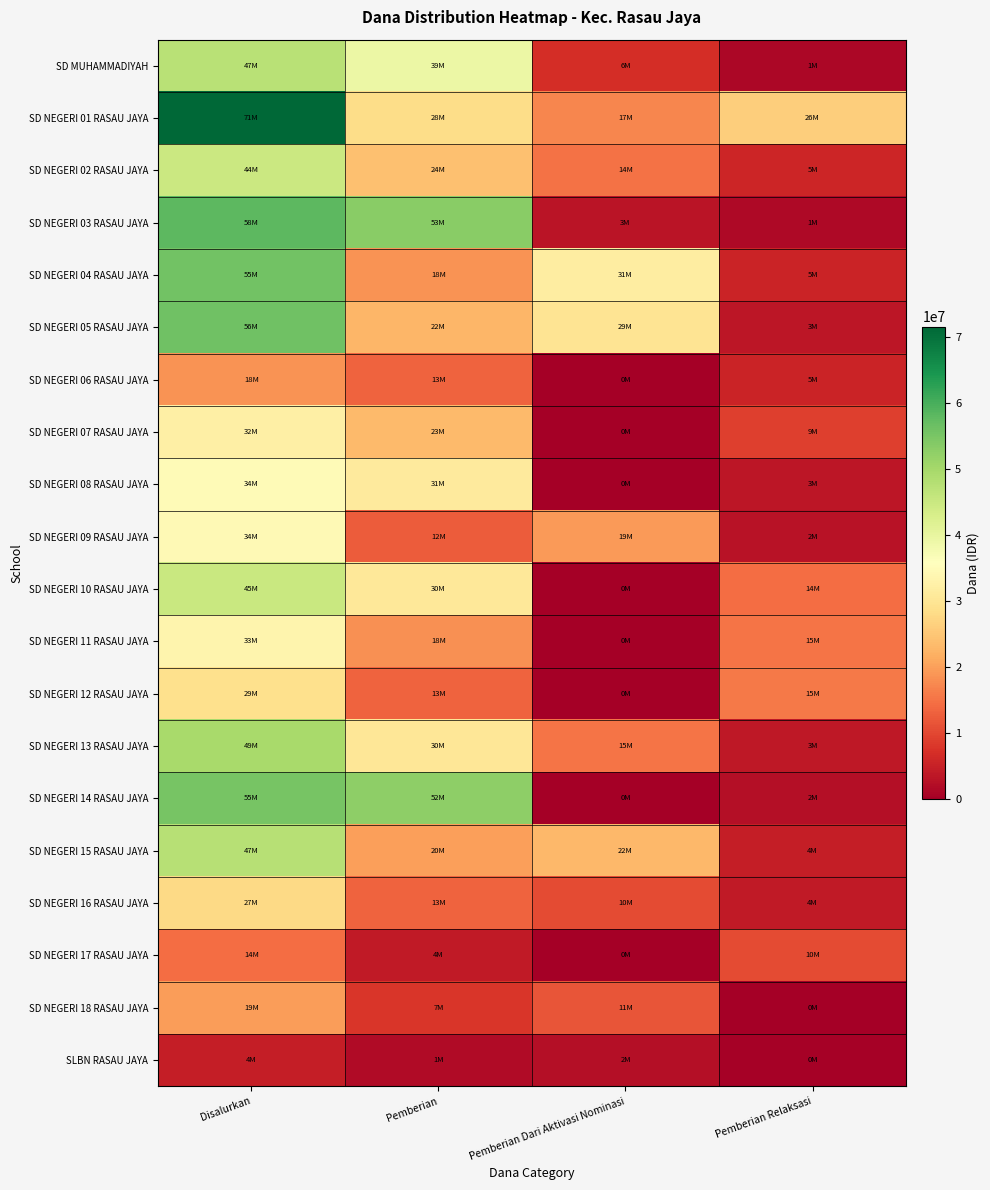

Reading right to left, list all the values displayed in this chart.

SD MUHAMMADIYAH: Pemberian Relaksasi=1350000	Pemberian Dari Aktivasi Nominasi=6750000	Pemberian=39375000	Disalurkan=47475000
SD NEGERI 01 RASAU JAYA: Pemberian Relaksasi=26100000	Pemberian Dari Aktivasi Nominasi=17100000	Pemberian=28350000	Disalurkan=71550000
SD NEGERI 02 RASAU JAYA: Pemberian Relaksasi=5625000	Pemberian Dari Aktivasi Nominasi=14850000	Pemberian=24300000	Disalurkan=44775000
SD NEGERI 03 RASAU JAYA: Pemberian Relaksasi=1575000	Pemberian Dari Aktivasi Nominasi=3150000	Pemberian=53325000	Disalurkan=58050000
SD NEGERI 04 RASAU JAYA: Pemberian Relaksasi=5400000	Pemberian Dari Aktivasi Nominasi=31725000	Pemberian=18675000	Disalurkan=55800000
SD NEGERI 05 RASAU JAYA: Pemberian Relaksasi=3600000	Pemberian Dari Aktivasi Nominasi=29700000	Pemberian=22725000	Disalurkan=56025000
SD NEGERI 06 RASAU JAYA: Pemberian Relaksasi=5400000	Pemberian Dari Aktivasi Nominasi=0	Pemberian=13275000	Disalurkan=18675000
SD NEGERI 07 RASAU JAYA: Pemberian Relaksasi=9000000	Pemberian Dari Aktivasi Nominasi=0	Pemberian=23400000	Disalurkan=32400000
SD NEGERI 08 RASAU JAYA: Pemberian Relaksasi=3600000	Pemberian Dari Aktivasi Nominasi=0	Pemberian=31275000	Disalurkan=34875000
SD NEGERI 09 RASAU JAYA: Pemberian Relaksasi=2925000	Pemberian Dari Aktivasi Nominasi=19350000	Pemberian=12375000	Disalurkan=34650000
SD NEGERI 10 RASAU JAYA: Pemberian Relaksasi=14400000	Pemberian Dari Aktivasi Nominasi=0	Pemberian=30600000	Disalurkan=45000000
SD NEGERI 11 RASAU JAYA: Pemberian Relaksasi=15300000	Pemberian Dari Aktivasi Nominasi=0	Pemberian=18225000	Disalurkan=33525000
SD NEGERI 12 RASAU JAYA: Pemberian Relaksasi=15750000	Pemberian Dari Aktivasi Nominasi=0	Pemberian=13275000	Disalurkan=29025000
SD NEGERI 13 RASAU JAYA: Pemberian Relaksasi=3825000	Pemberian Dari Aktivasi Nominasi=15300000	Pemberian=30375000	Disalurkan=49500000
SD NEGERI 14 RASAU JAYA: Pemberian Relaksasi=2475000	Pemberian Dari Aktivasi Nominasi=0	Pemberian=52650000	Disalurkan=55125000
SD NEGERI 15 RASAU JAYA: Pemberian Relaksasi=4725000	Pemberian Dari Aktivasi Nominasi=22950000	Pemberian=20025000	Disalurkan=47700000
SD NEGERI 16 RASAU JAYA: Pemberian Relaksasi=4050000	Pemberian Dari Aktivasi Nominasi=10350000	Pemberian=13275000	Disalurkan=27675000
SD NEGERI 17 RASAU JAYA: Pemberian Relaksasi=10350000	Pemberian Dari Aktivasi Nominasi=0	Pemberian=4050000	Disalurkan=14400000
SD NEGERI 18 RASAU JAYA: Pemberian Relaksasi=0	Pemberian Dari Aktivasi Nominasi=11700000	Pemberian=7875000	Disalurkan=19575000
SLBN RASAU JAYA: Pemberian Relaksasi=450000	Pemberian Dari Aktivasi Nominasi=2250000	Pemberian=1800000	Disalurkan=4500000